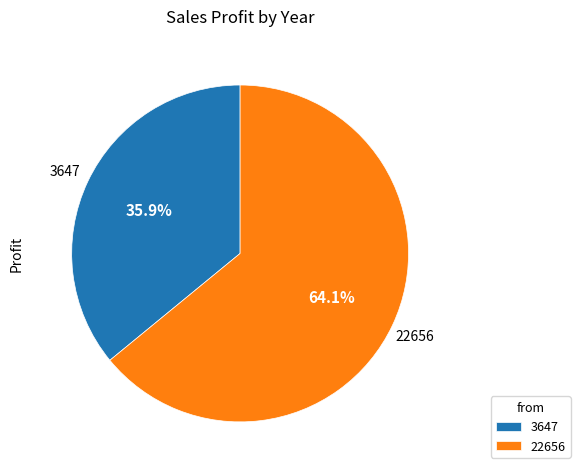

To the nearest percent, what percentage of the pie is 22656?

64%